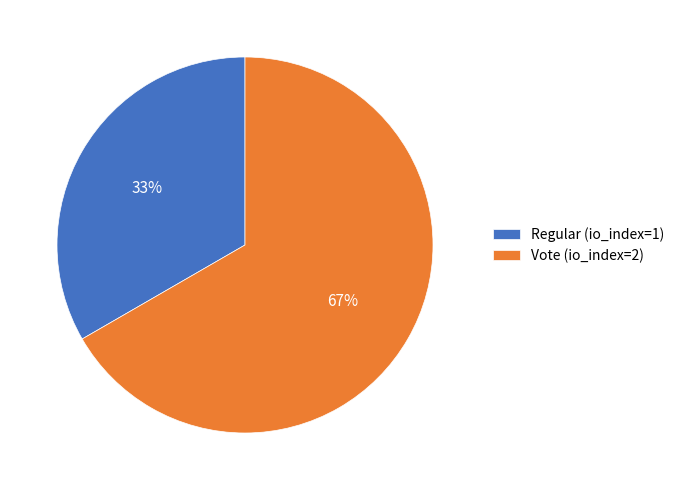

Do Regular (io_index=1) and Vote (io_index=2) together represent more than half of the pie?

Yes